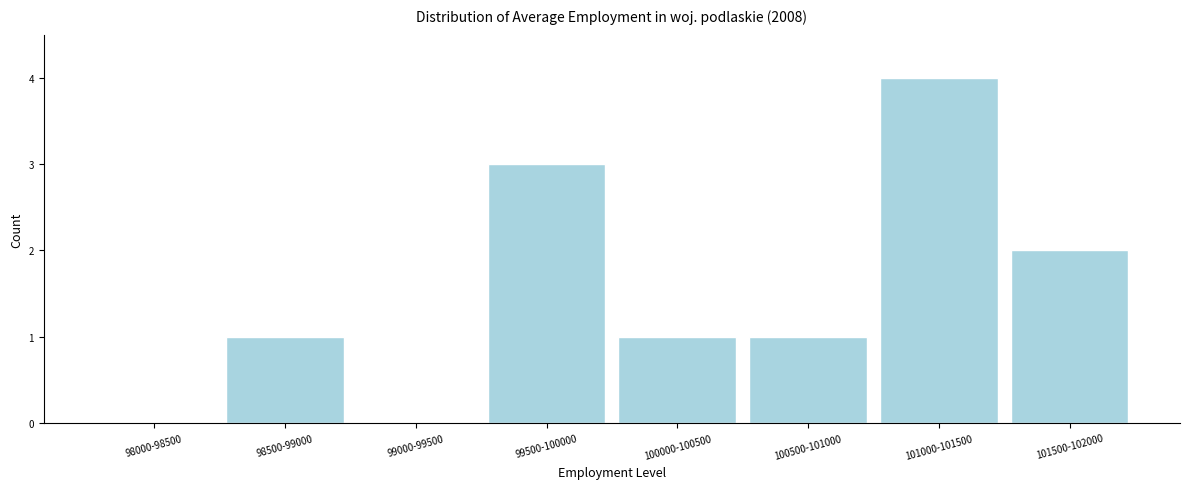

Reading left to right, what are all the values shown in this chart?

98000-98500=0	98500-99000=1	99000-99500=0	99500-100000=3	100000-100500=1	100500-101000=1	101000-101500=4	101500-102000=2